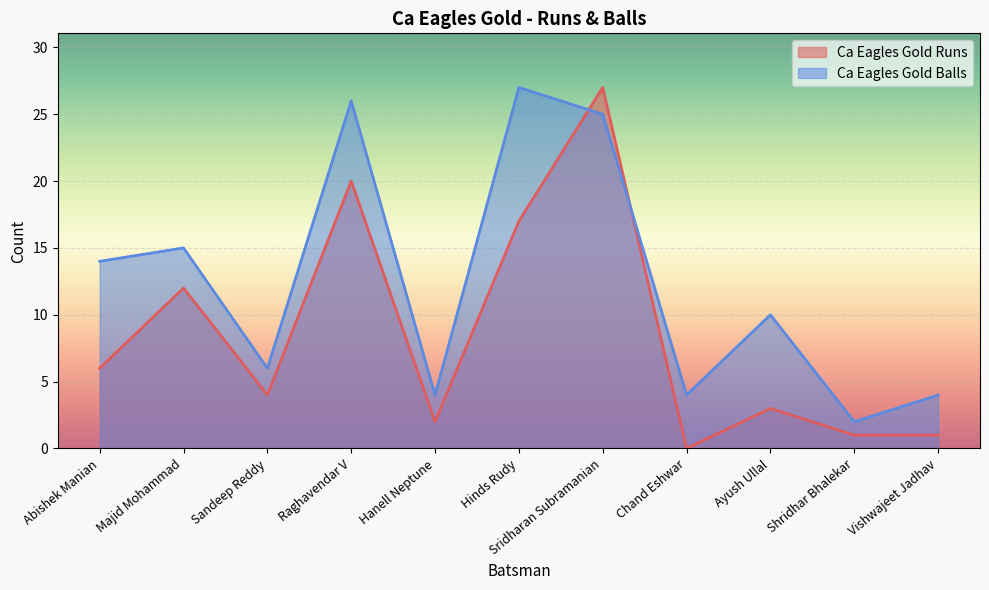

Reading left to right, list all the values displayed in this chart.

Ca Eagles Gold Runs: Abishek Manian=6	Majid Mohammad=12	Sandeep Reddy=4	Raghavendar V=20	Hanell Neptune=2	Hinds Rudy=17	Sridharan Subramanian=27	Chand Eshwar=0	Ayush Ullal=3	Shridhar Bhalekar=1	Vishwajeet Jadhav=1
Ca Eagles Gold Balls: Abishek Manian=14	Majid Mohammad=15	Sandeep Reddy=6	Raghavendar V=26	Hanell Neptune=4	Hinds Rudy=27	Sridharan Subramanian=25	Chand Eshwar=4	Ayush Ullal=10	Shridhar Bhalekar=2	Vishwajeet Jadhav=4